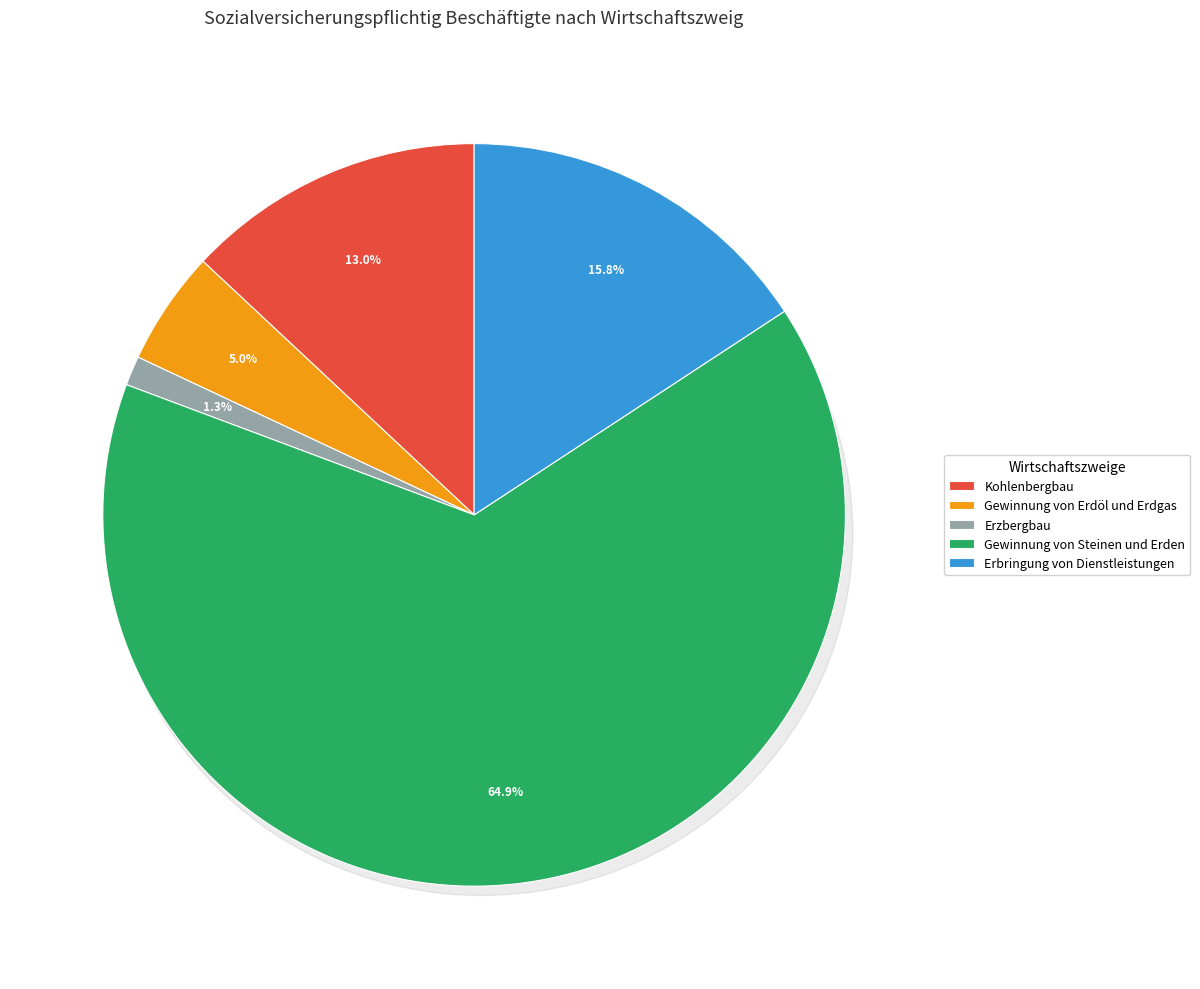

Rank the categories by value from highest to lowest.

Gewinnung von Steinen und Erden, Erbringung von Dienstleistungen, Kohlenbergbau, Gewinnung von Erdöl und Erdgas, Erzbergbau